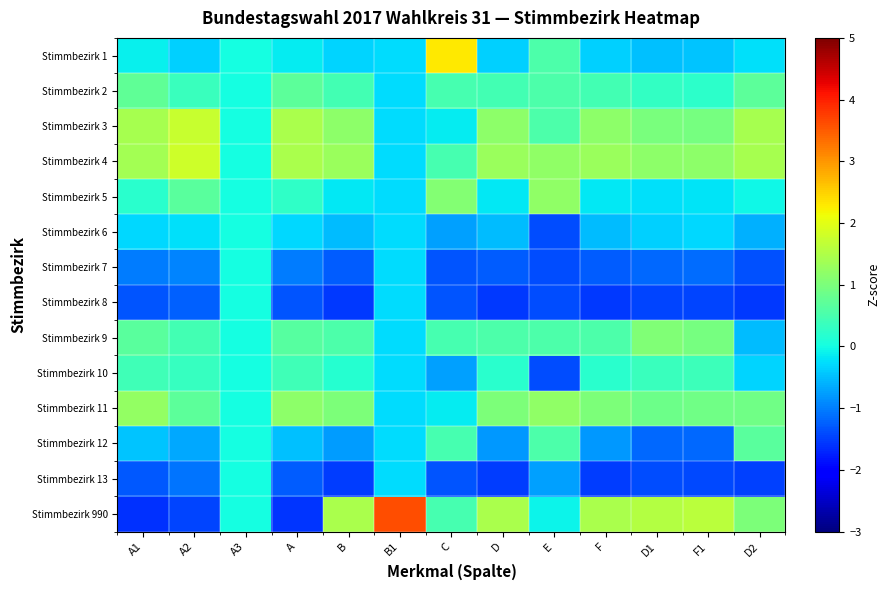

Which series has the widest spread of values?

Stimmbezirk 990